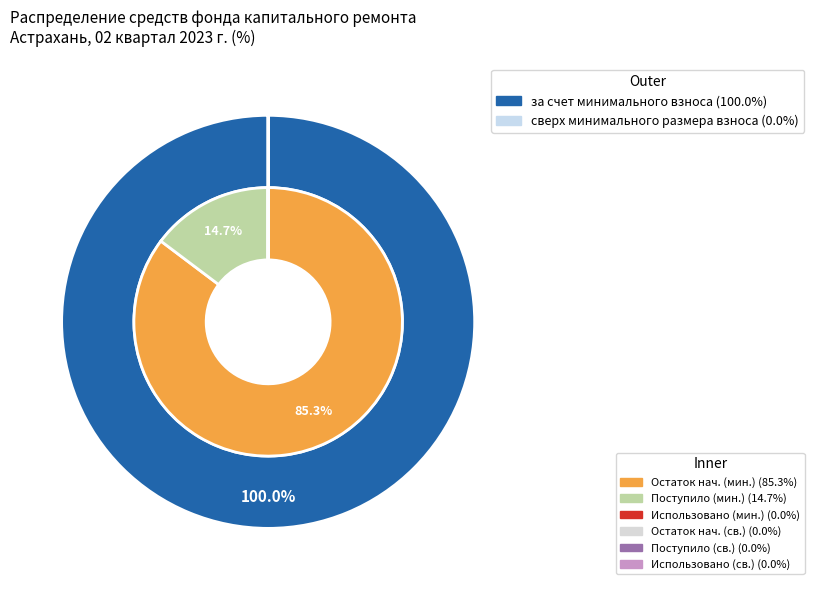

Which series changed the most between Поступило and Использовано?

за счет минимального взноса